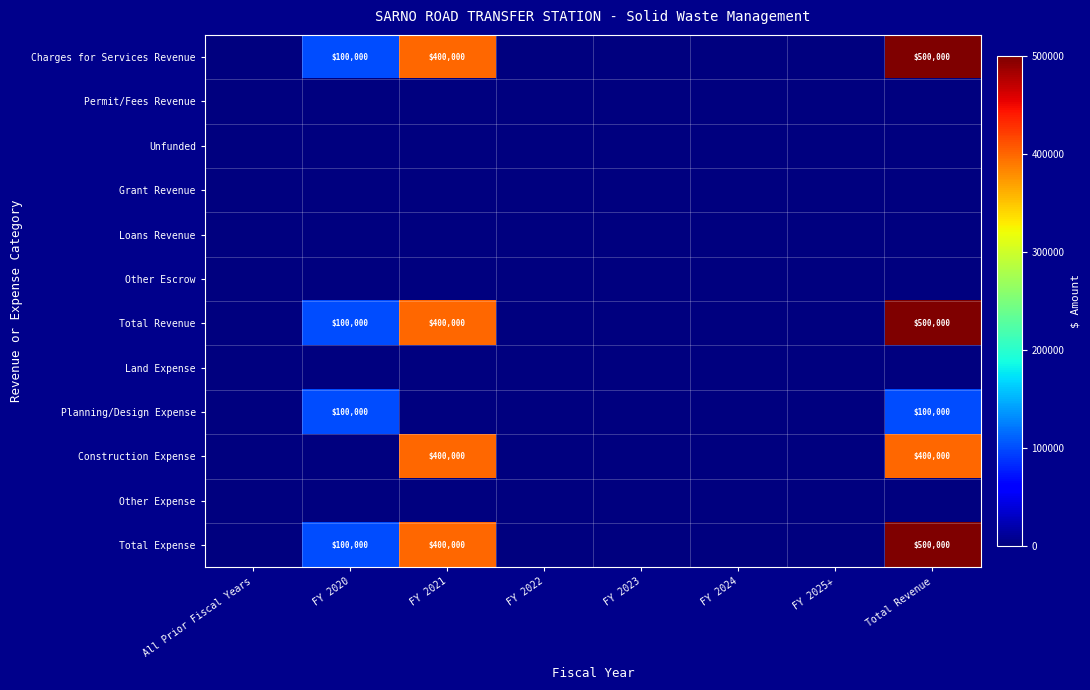

Rank the categories by Other Expense value from highest to lowest.

All Prior Fiscal Years, FY 2020, FY 2021, FY 2022, FY 2023, FY 2024, FY 2025+, Total Revenue